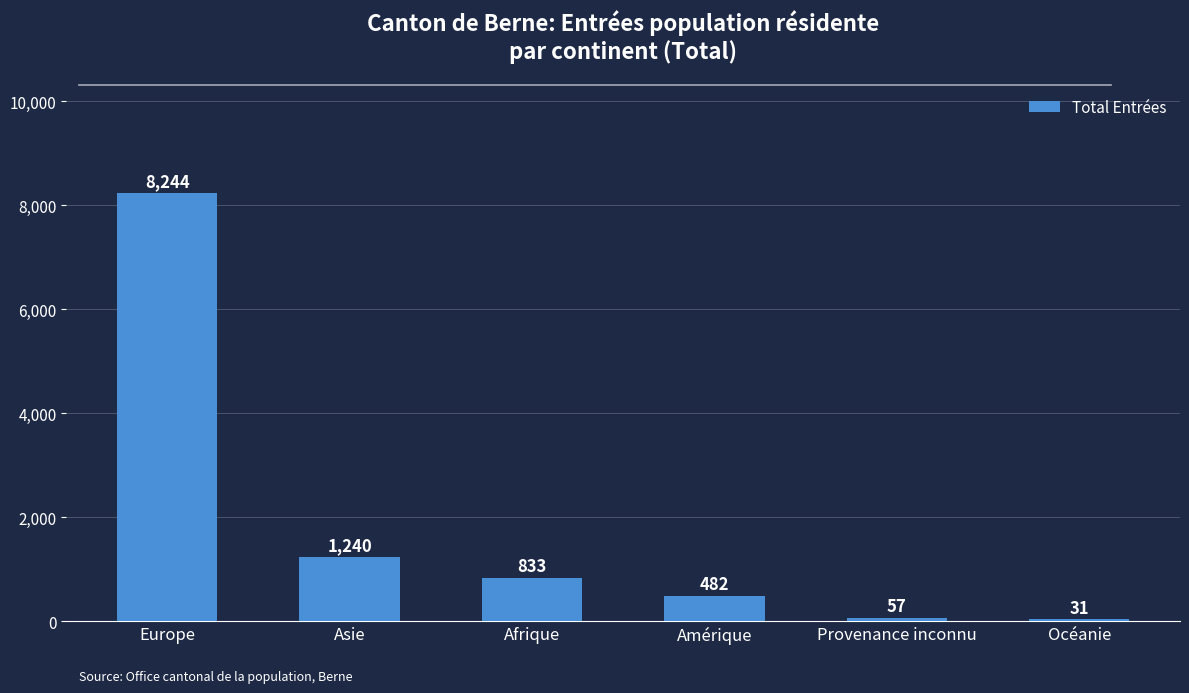

What is the label of the 6th bar from the right?

Europe